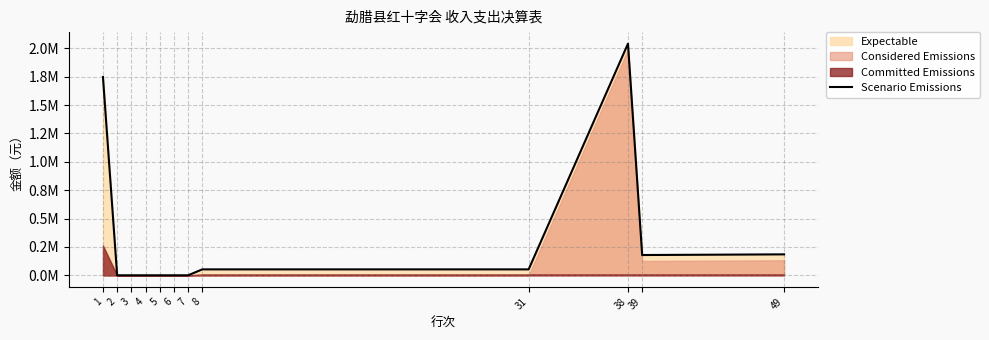

What is the sum of all values?

4256837.8